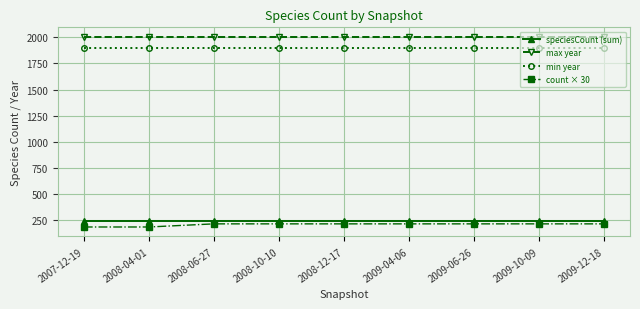

What is the label of the 5th point from the left?

2008-12-17